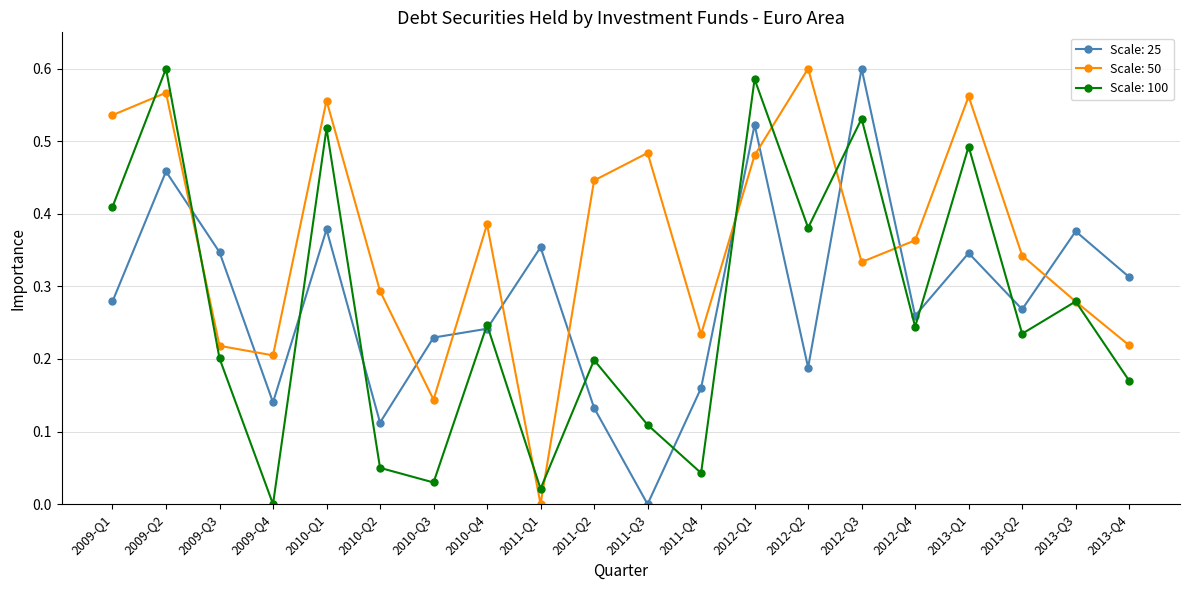

How many values in the Scale: 100 series exceed 0?

19